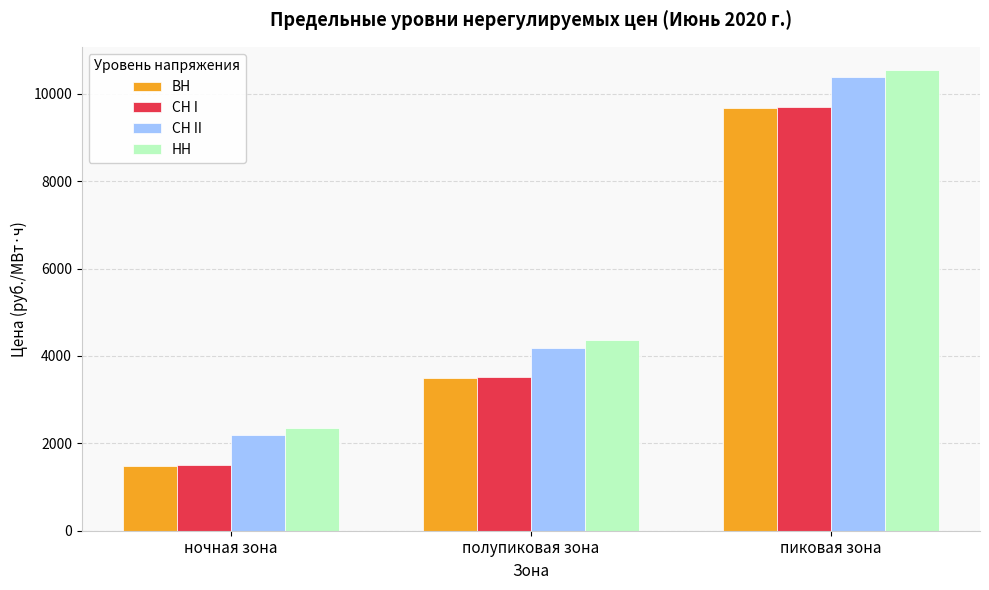

What is the sum of all ВН values?

14672.4